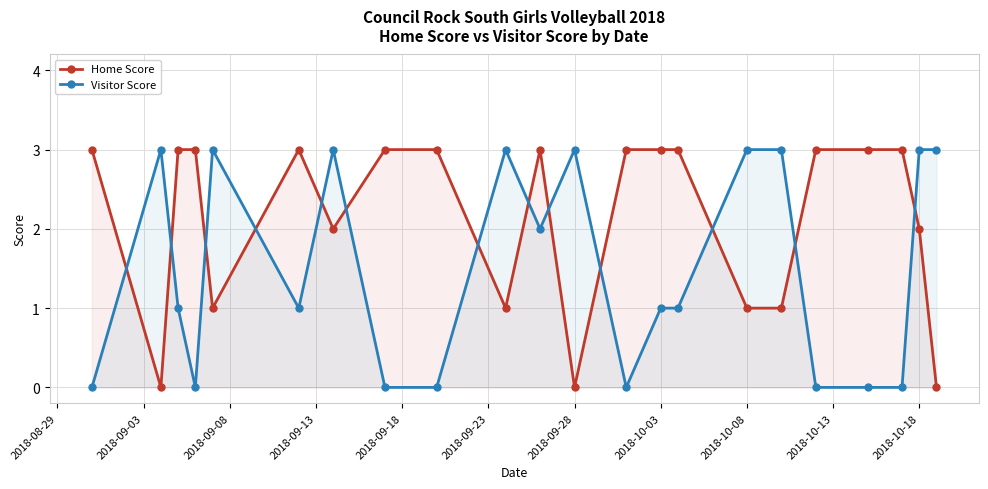

True or false: Home Score has more than 2 interior local peaks.

False